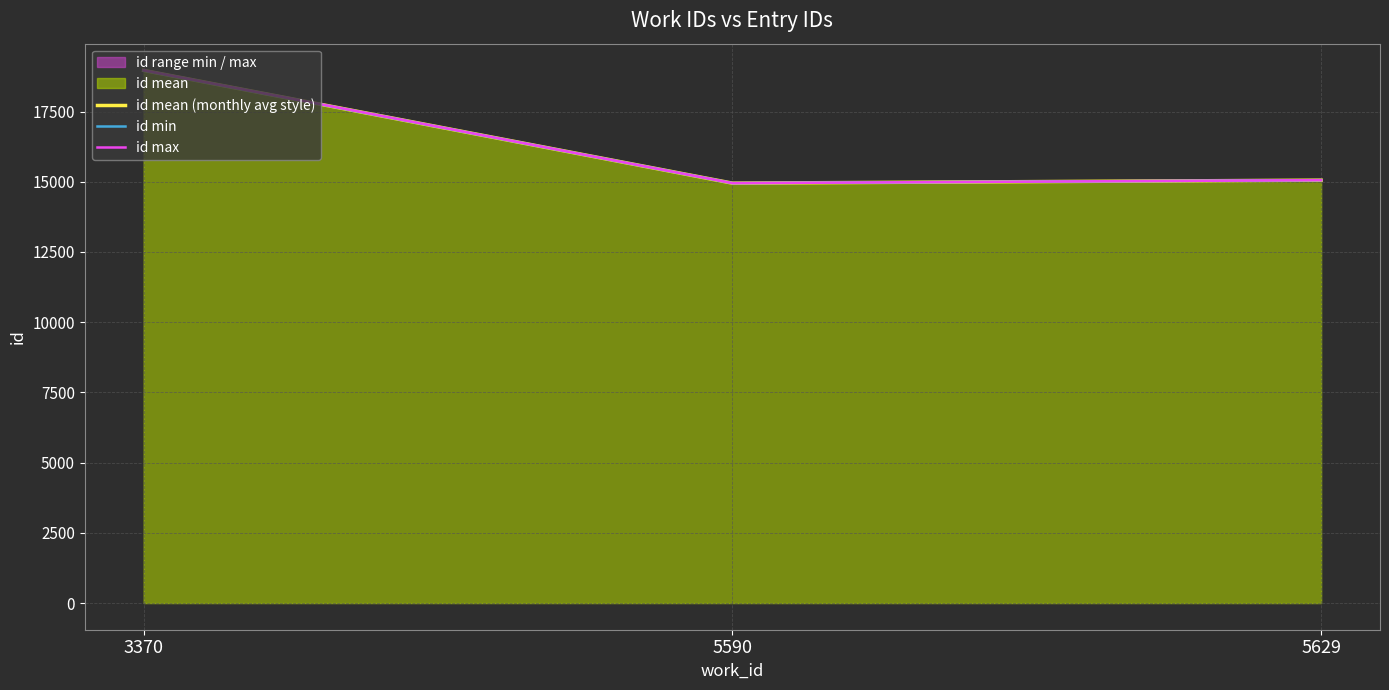

Is the value of id mean (monthly avg style) at 5629 greater than the value of id min at 5590?

Yes